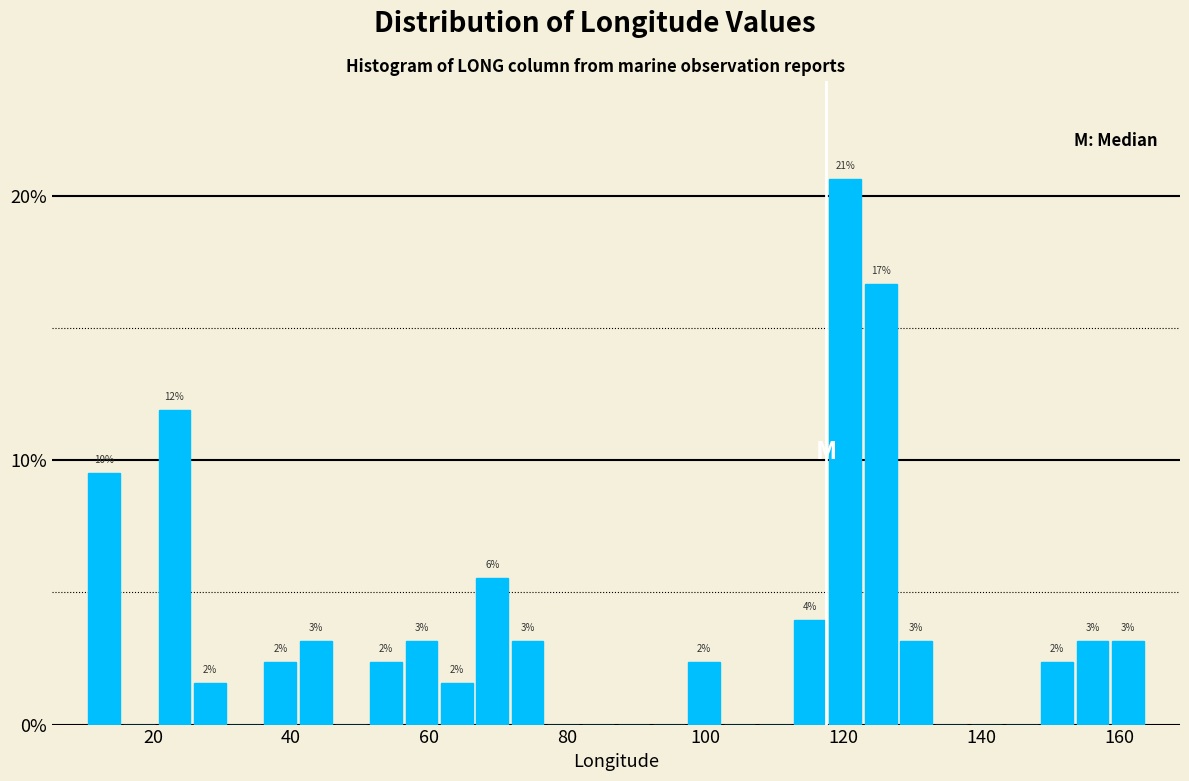

Around what value on the x-axis is the tallest bar? Give the approximate position of its centre, as read against the axis.

120